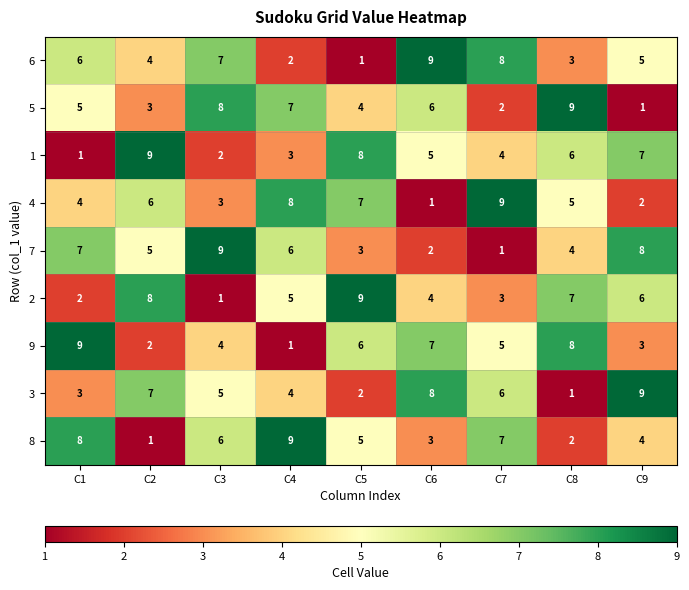

The 9 series shows 7 at C7. True or false?

False